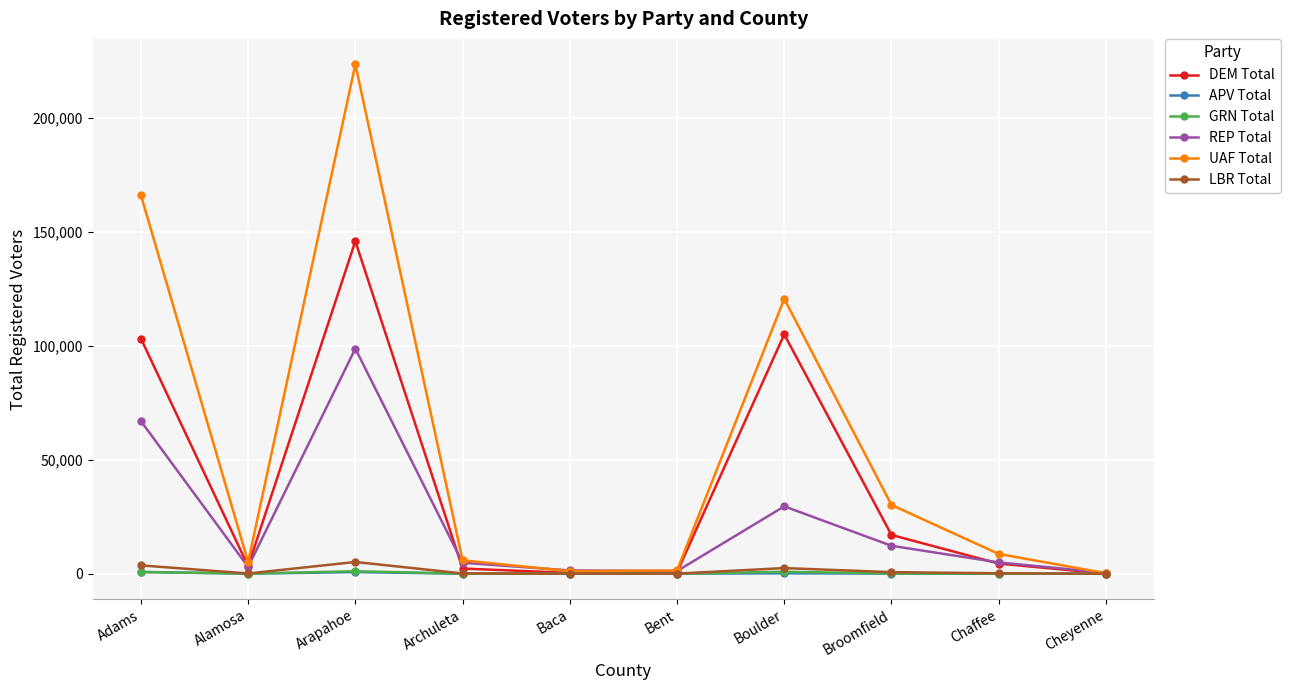

What is the label of the 8th point from the left?

Broomfield